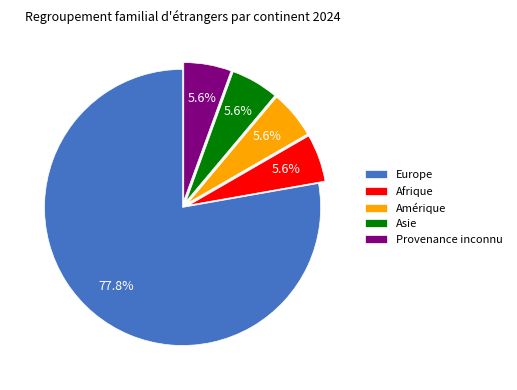

Is there any slice that represents more than half of the pie?

Yes